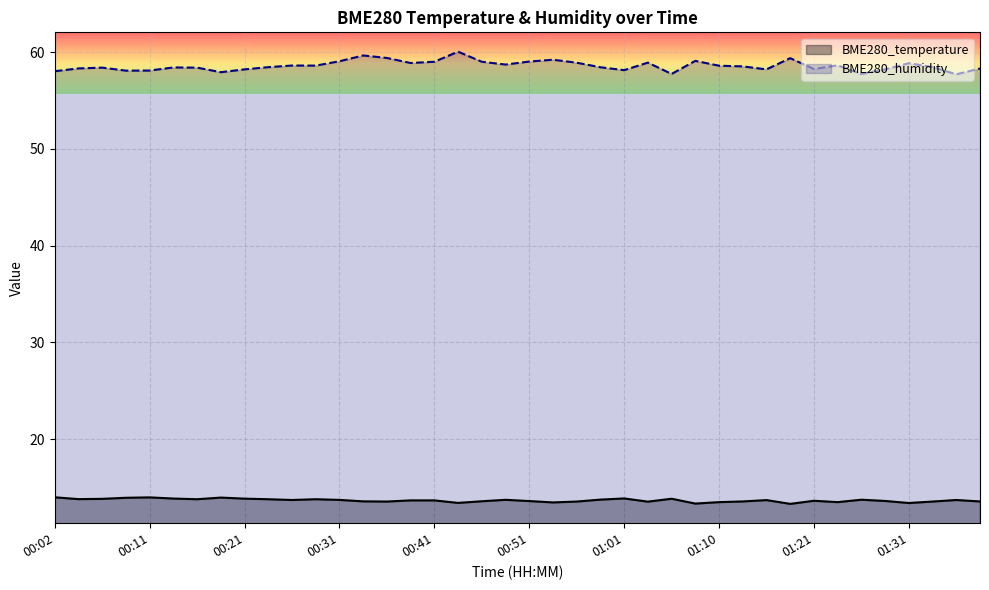

What is the sum of all BME280_temperature values?

546.9